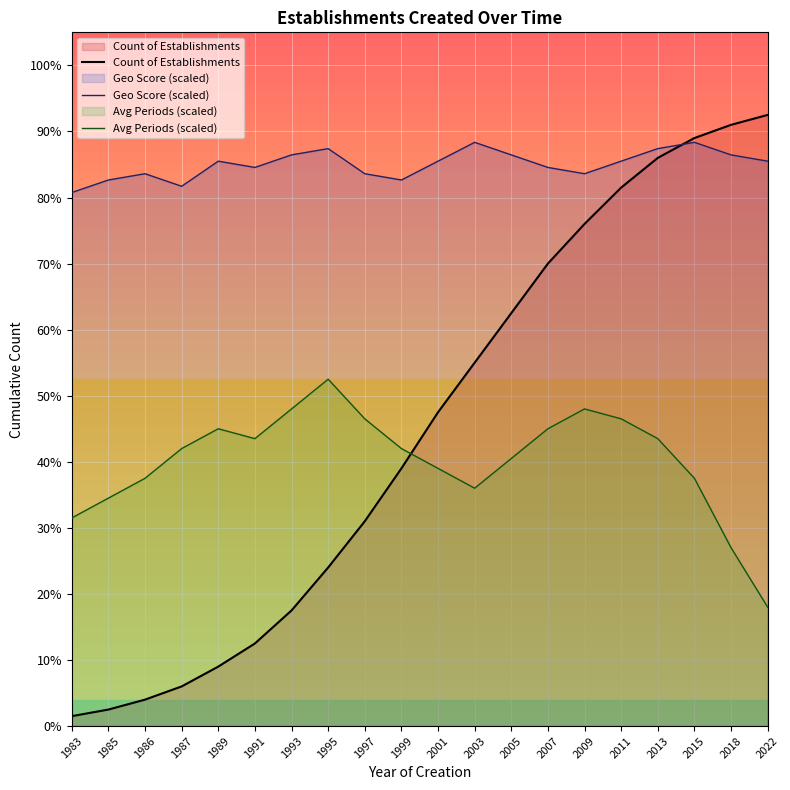

At which category is the sum across all series the highest?

2013